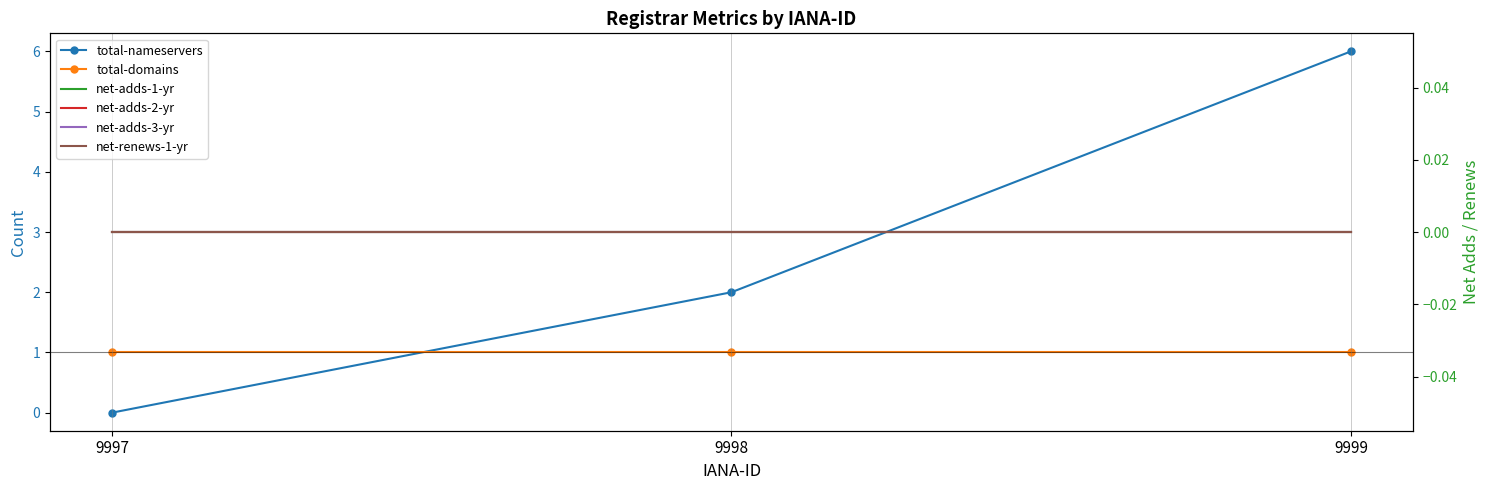

Which series has the largest range (max minus min)?

total-nameservers